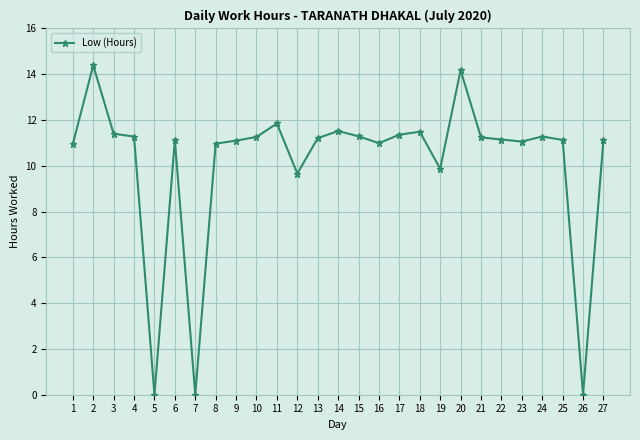

Which has a higher value, 1 or 7?

1